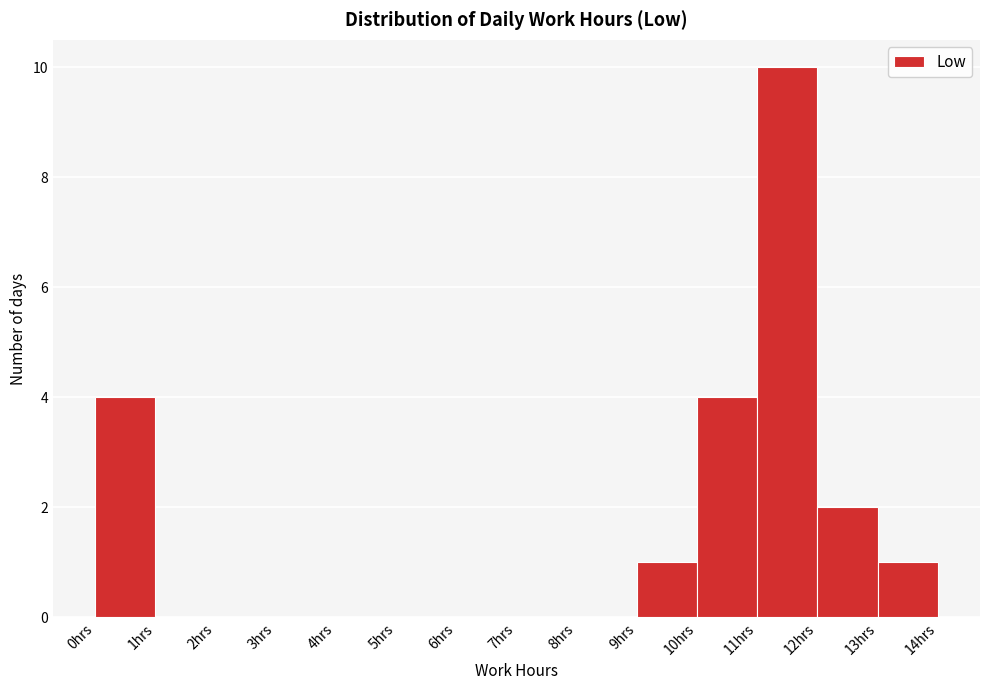

Reading left to right, list every bar in this chart as the range it spans on the x-axis followed by its height. The values are not printed on the chart, so give them approximately, as read against the axis.

0 to 1: 4
1 to 2: 0
2 to 3: 0
3 to 4: 0
4 to 5: 0
5 to 6: 0
6 to 7: 0
7 to 8: 0
8 to 9: 0
9 to 10: 1
10 to 11: 4
11 to 12: 10
12 to 13: 2
13 to 14: 1